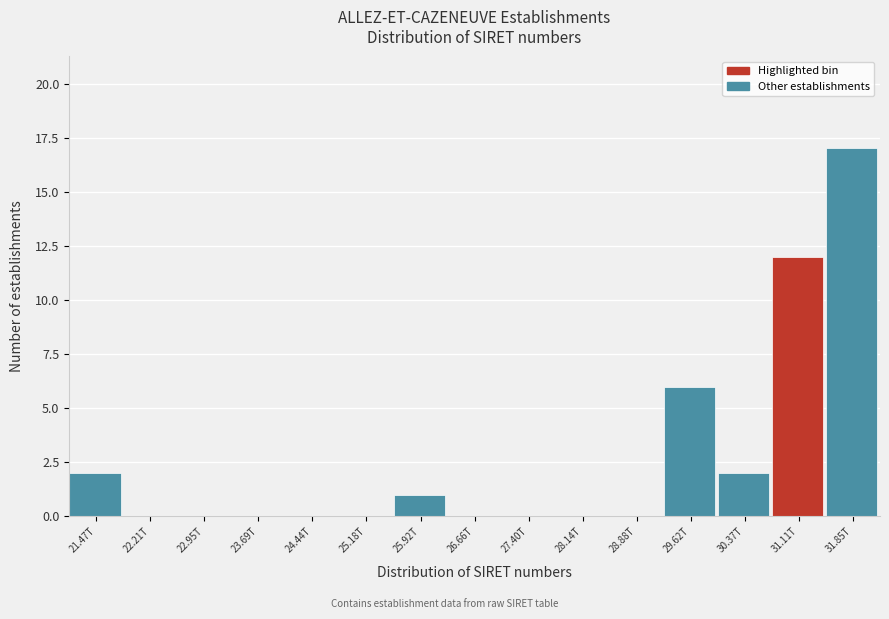

Reading right to left, extract all data points from this chart.

31.85T=17	31.11T=12	30.37T=2	29.62T=6	28.88T=0	28.14T=0	27.40T=0	26.66T=0	25.92T=1	25.18T=0	24.44T=0	23.69T=0	22.95T=0	22.21T=0	21.47T=2